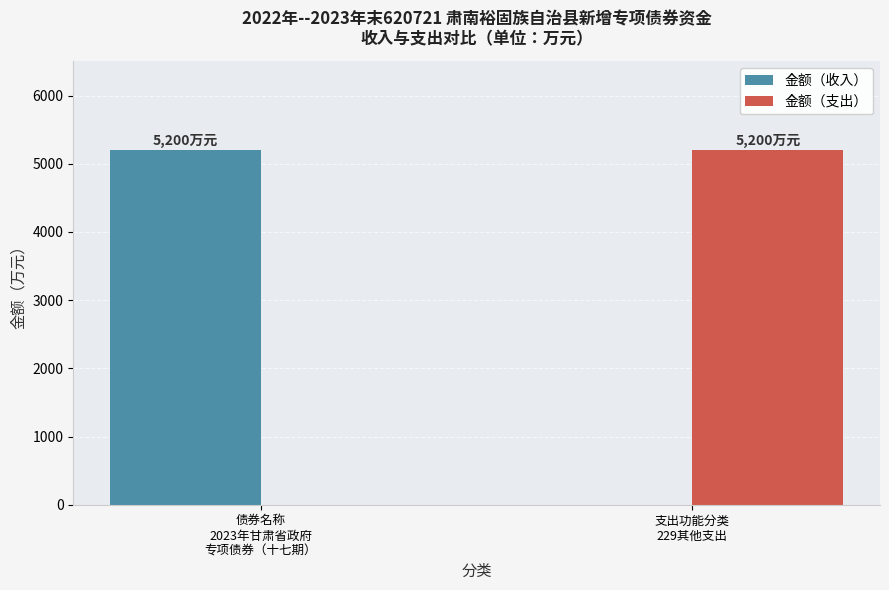

The value of 金额（支出） at 债券名称
2023年甘肃省政府
专项债券（十七期） is 0. True or false?

True